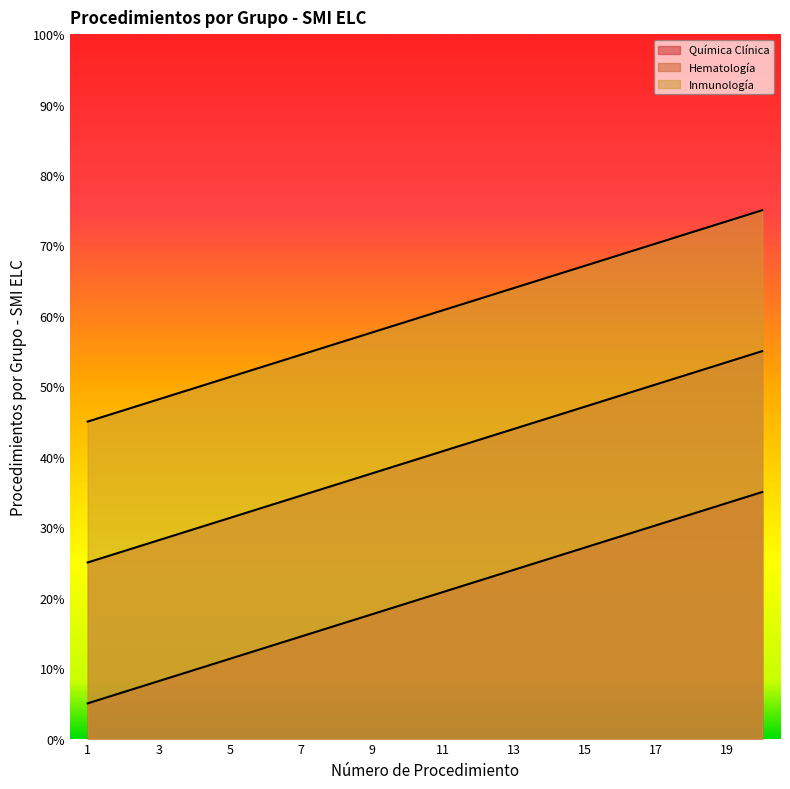

What is the sum of all Química Clínica values?

400.0